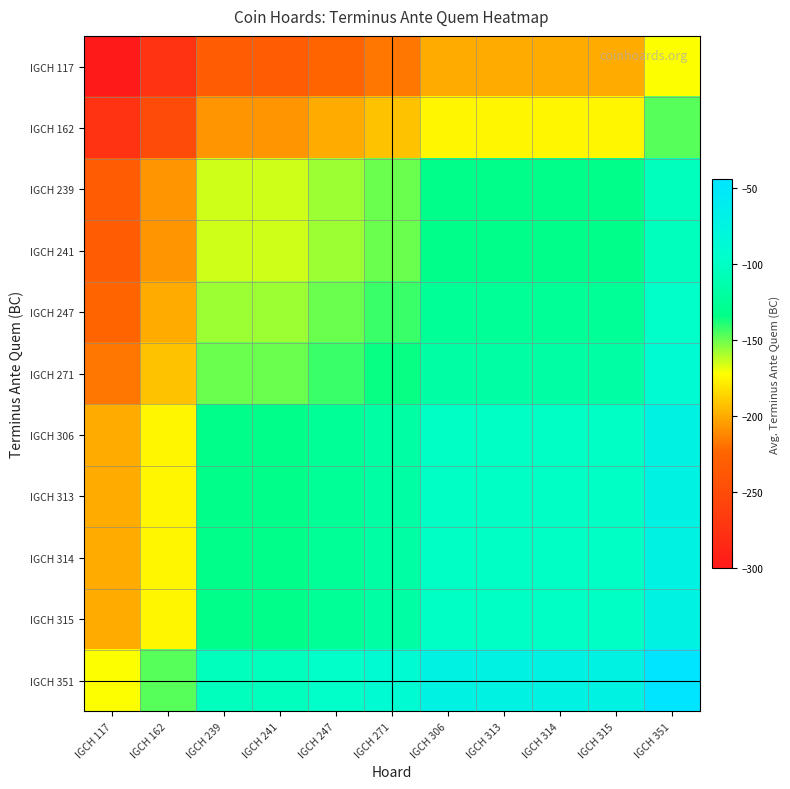

Which series has the largest total across all categories?

IGCH 351